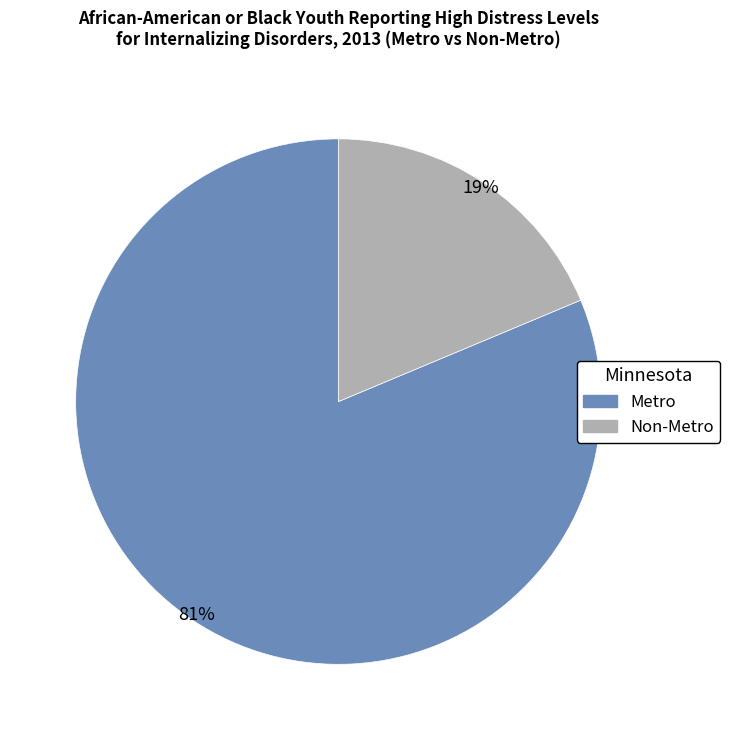

Is there a majority slice in this chart?

Yes